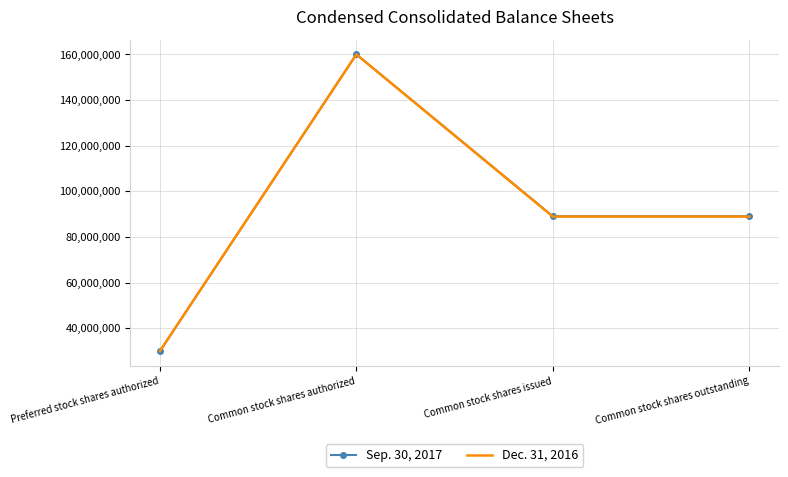

Is it true that Dec. 31, 2016 equals 30000000 at Preferred stock shares authorized?

True